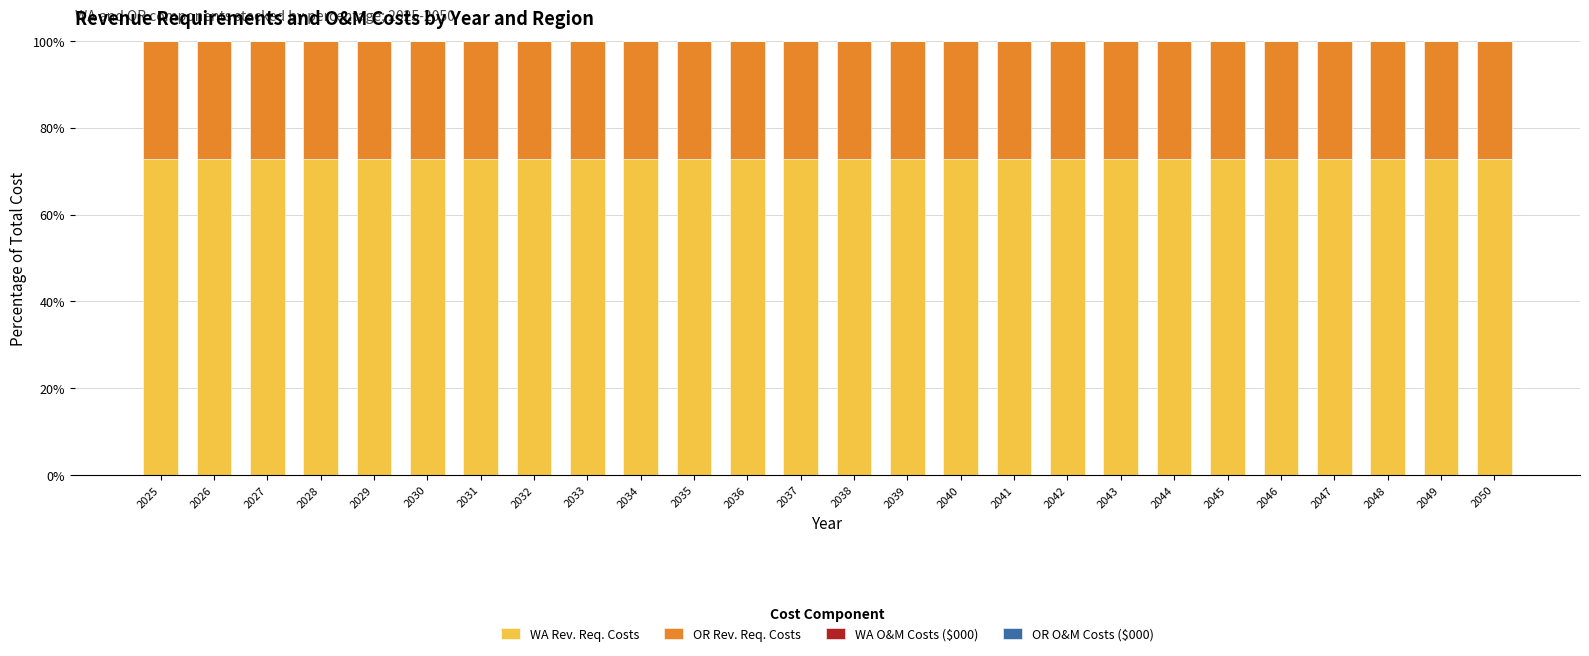

The value of WA Rev. Req. Costs at 2029 is 72.8. True or false?

True